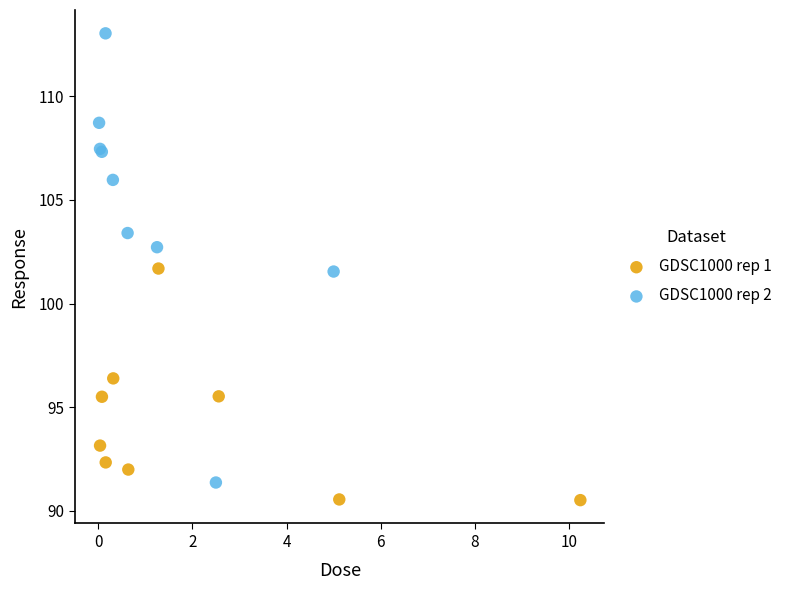

Which series contains the lowest Y value?

GDSC1000 rep 1